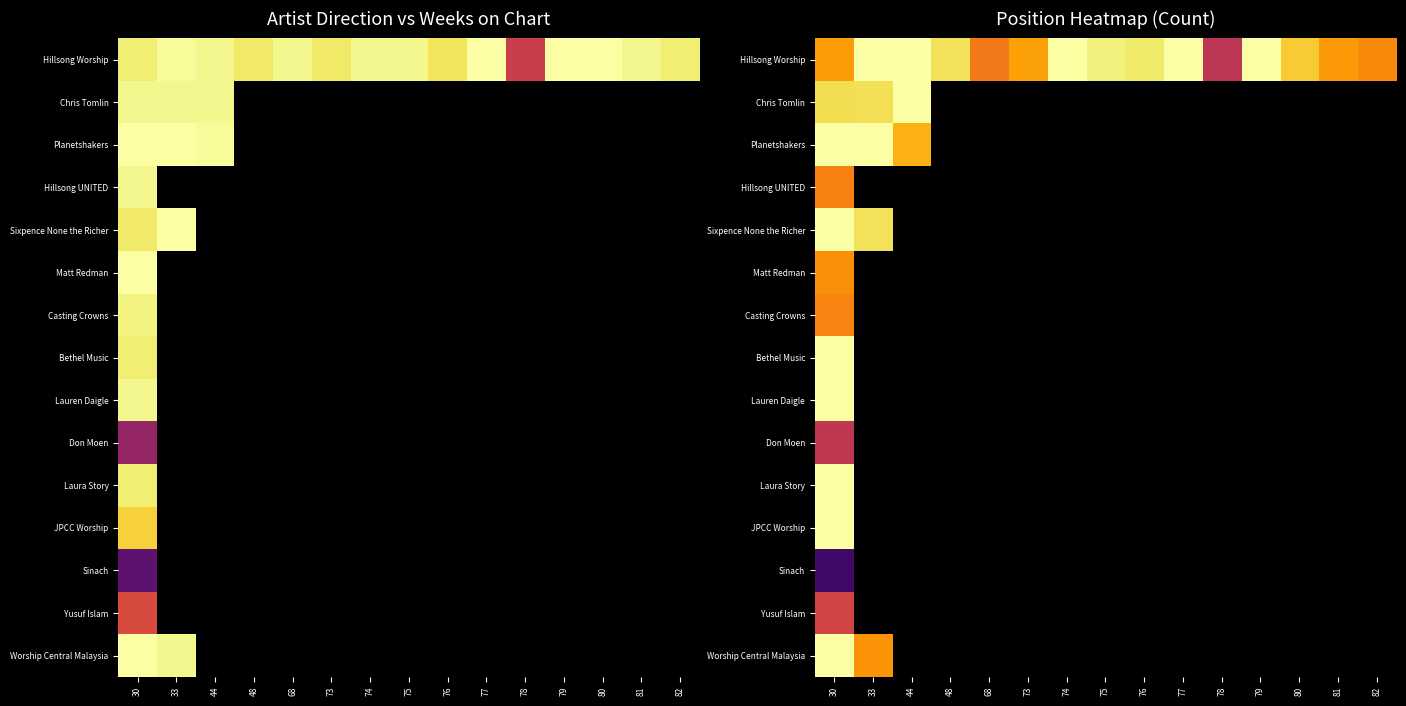

How many series are shown in this chart?

15